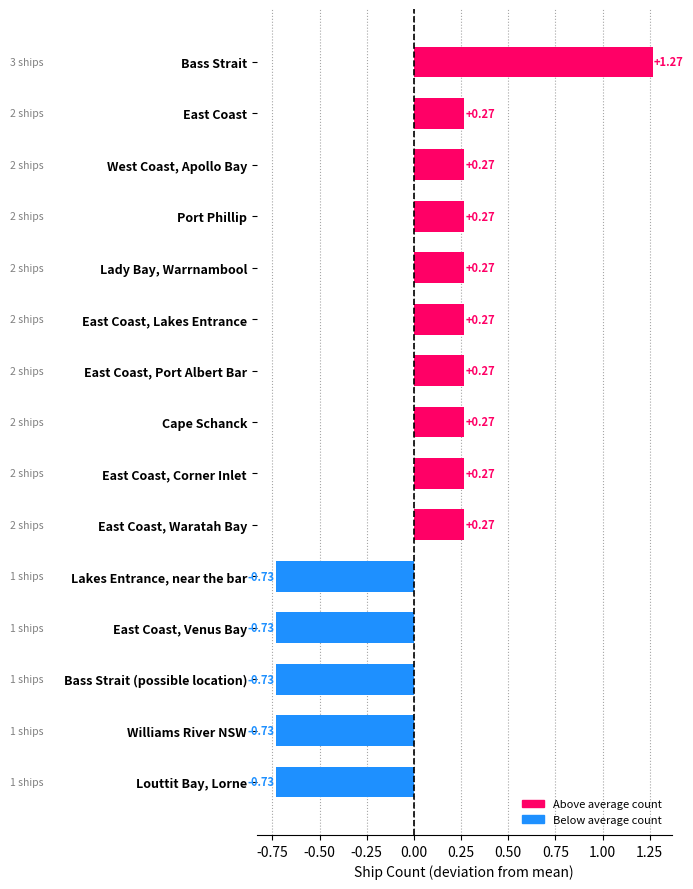

What is the label of the 1st bar from the bottom?

Louttit Bay, Lorne